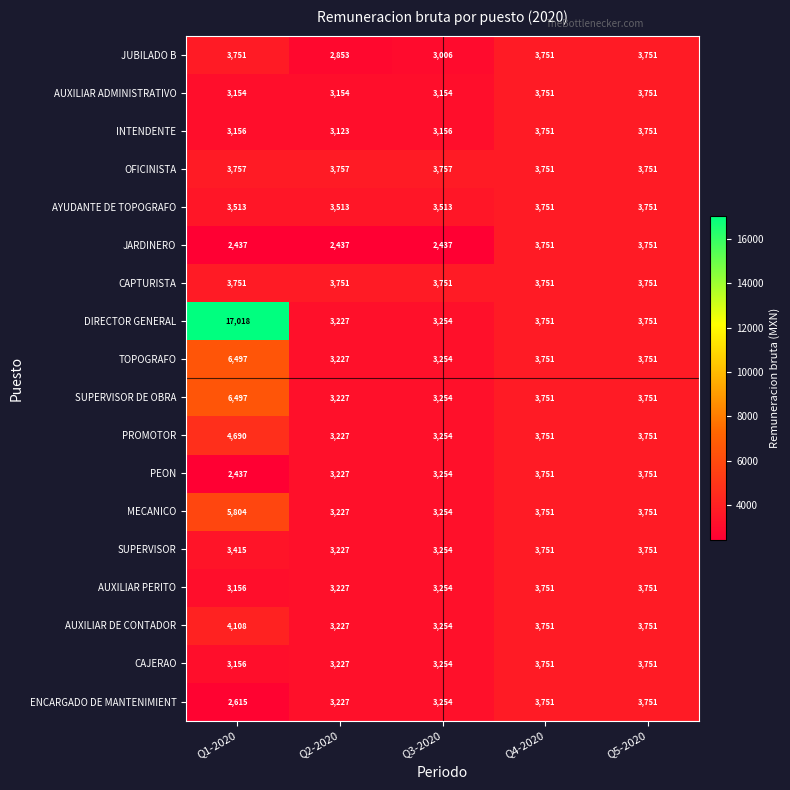

Read the AUXILIAR ADMINISTRATIVO value at Q1-2020, to the nearest 50.

3150